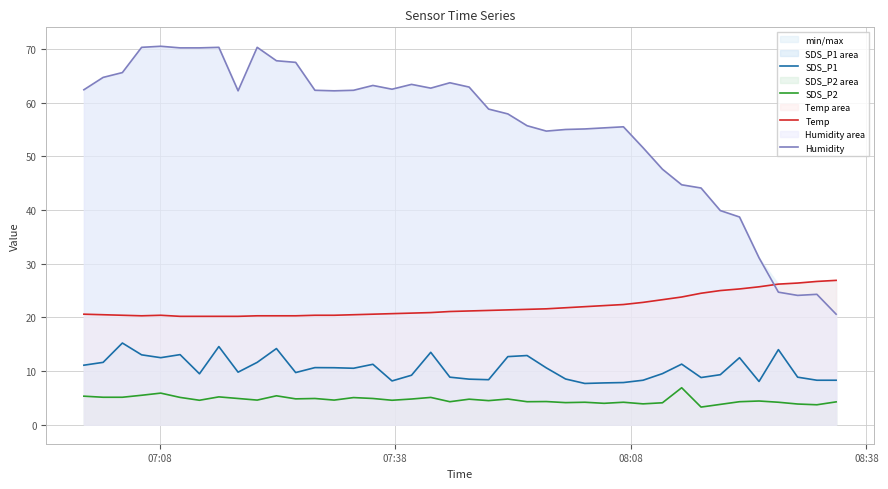

True or false: Humidity and SDS_P1 cross at least once.

False